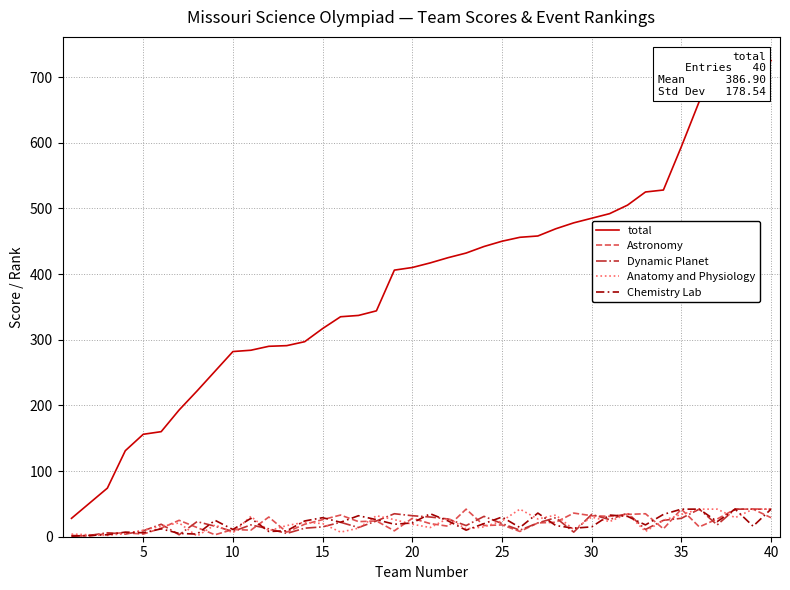

What is the highest value of the Anatomy and Physiology series?

42